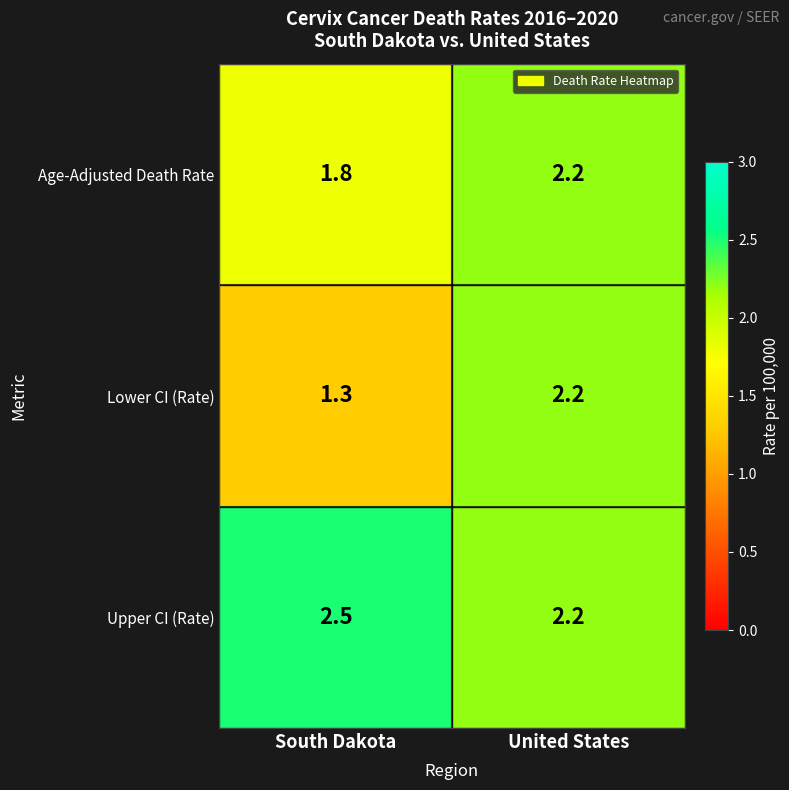

At how many categories does at least one series exceed 1?

2